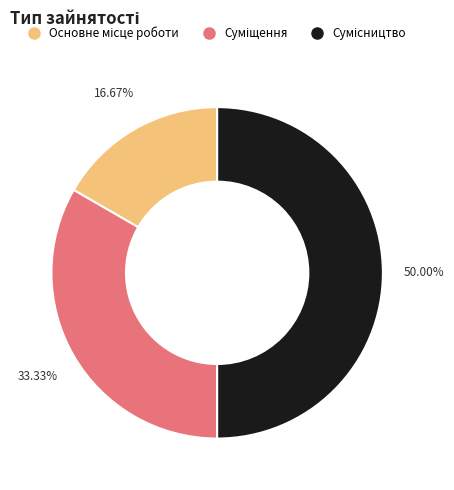

How many segments does this pie chart have?

3